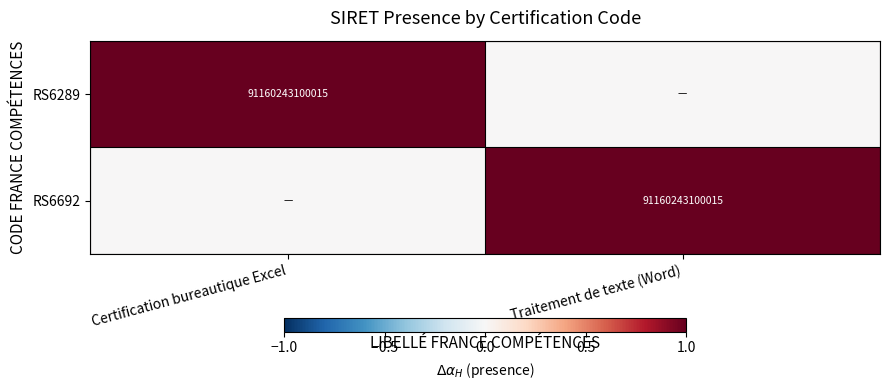

The value of RS6692 at Traitement de texte (Word) is 91160243100015. True or false?

True